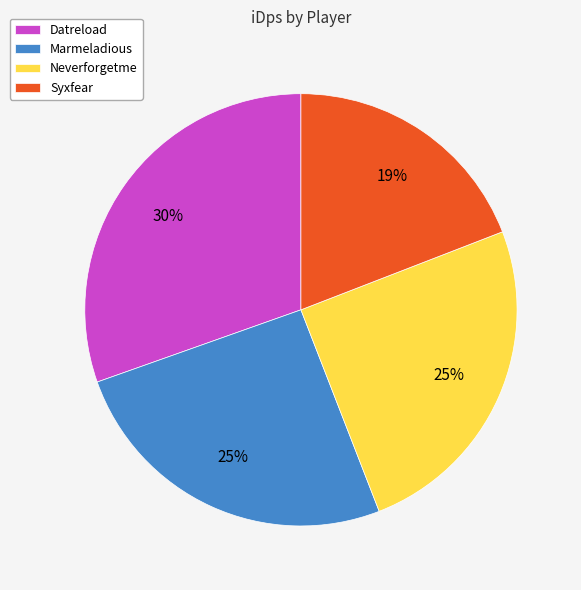

Is there a majority slice in this chart?

No